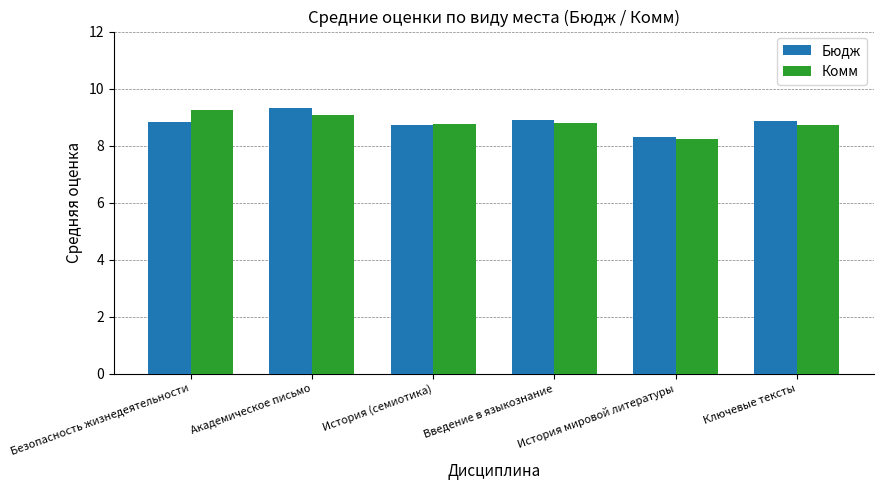

What is the value of the Комм bar at the 3rd from the left?

8.8